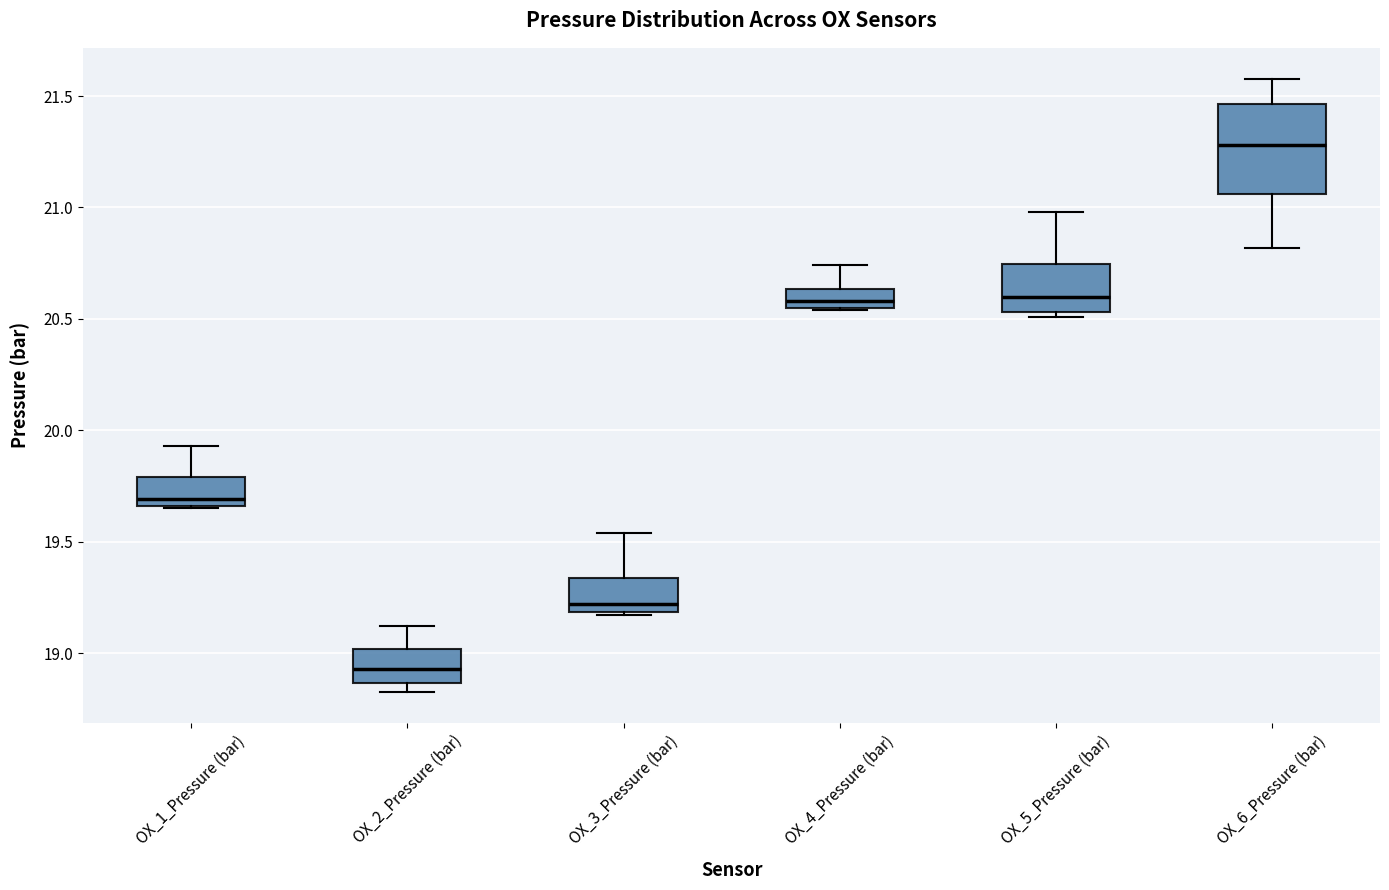

Where is the lower edge of the box for OX_5_Pressure (bar) on the y-axis? The values are not printed on the chart, so give them approximately, as read against the axis.

20.55